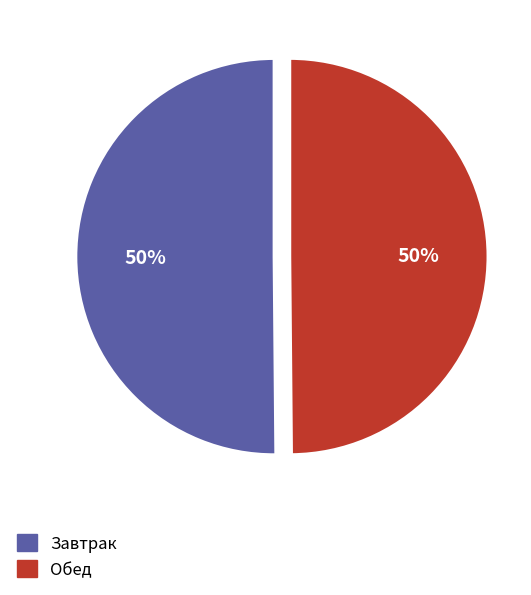

To the nearest percent, what is the average slice percentage?

50%